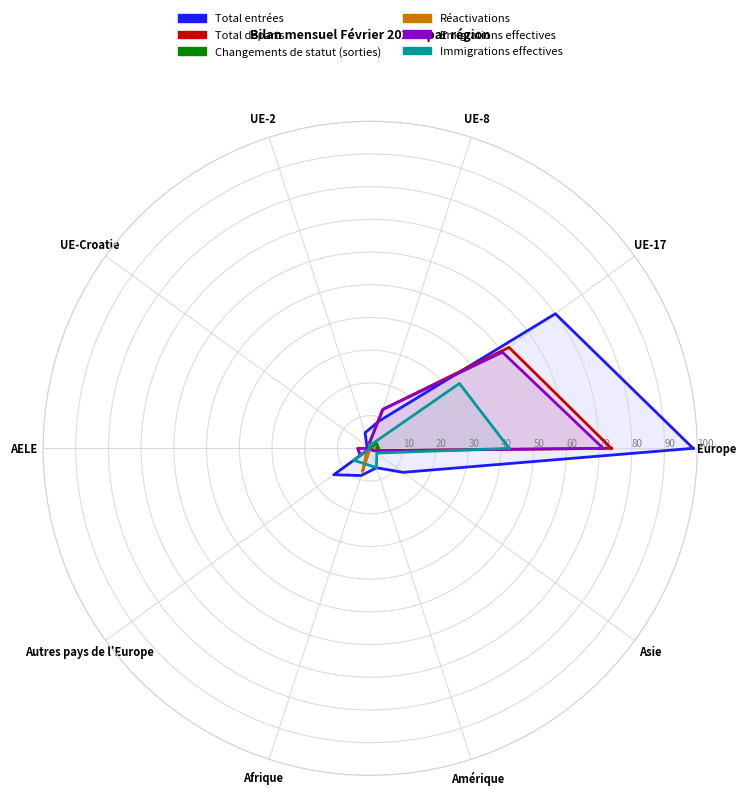

Is the value of Total entrées at Asie greater than the value of Total départs at Afrique?

Yes